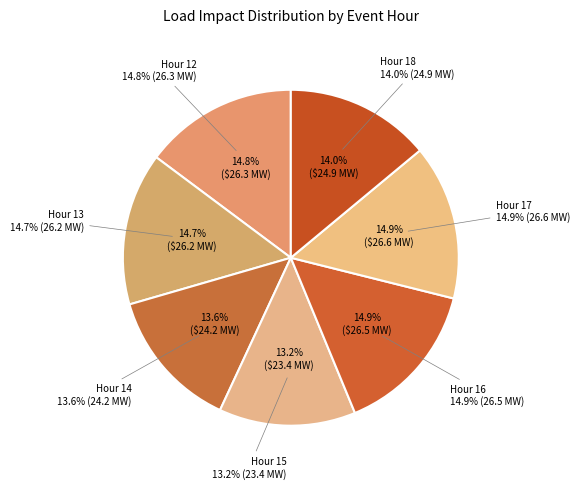

What is the largest slice in the pie chart?

Hour 17